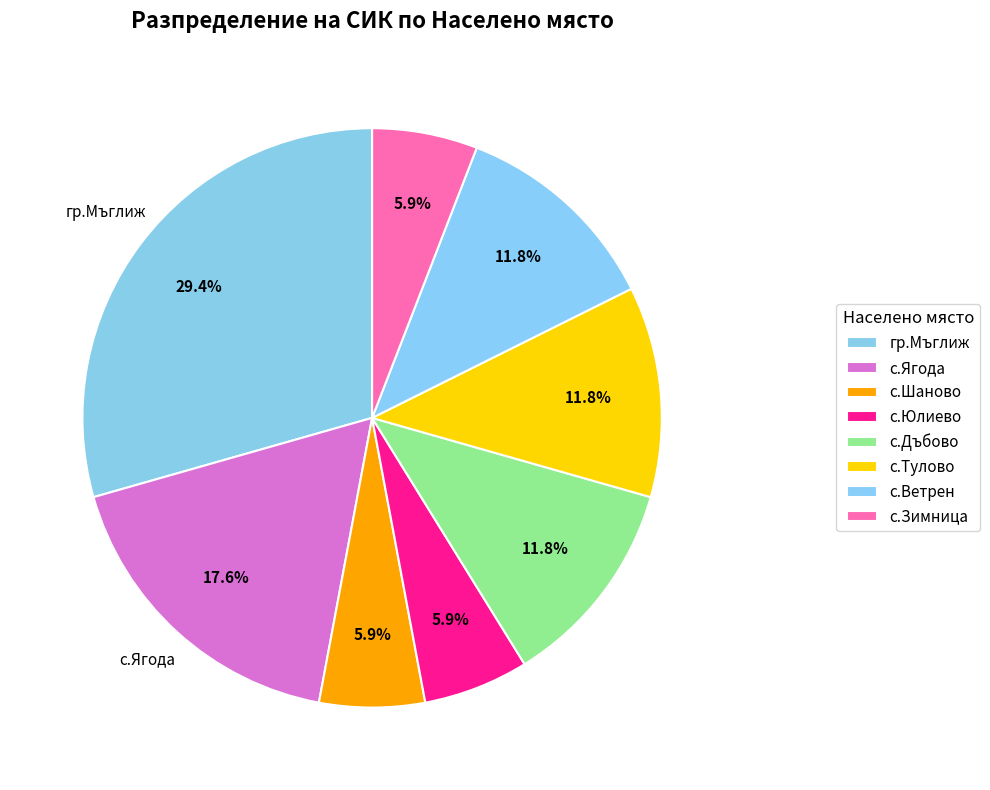

What percentage is NOT represented by с.Тулово?

88.2%